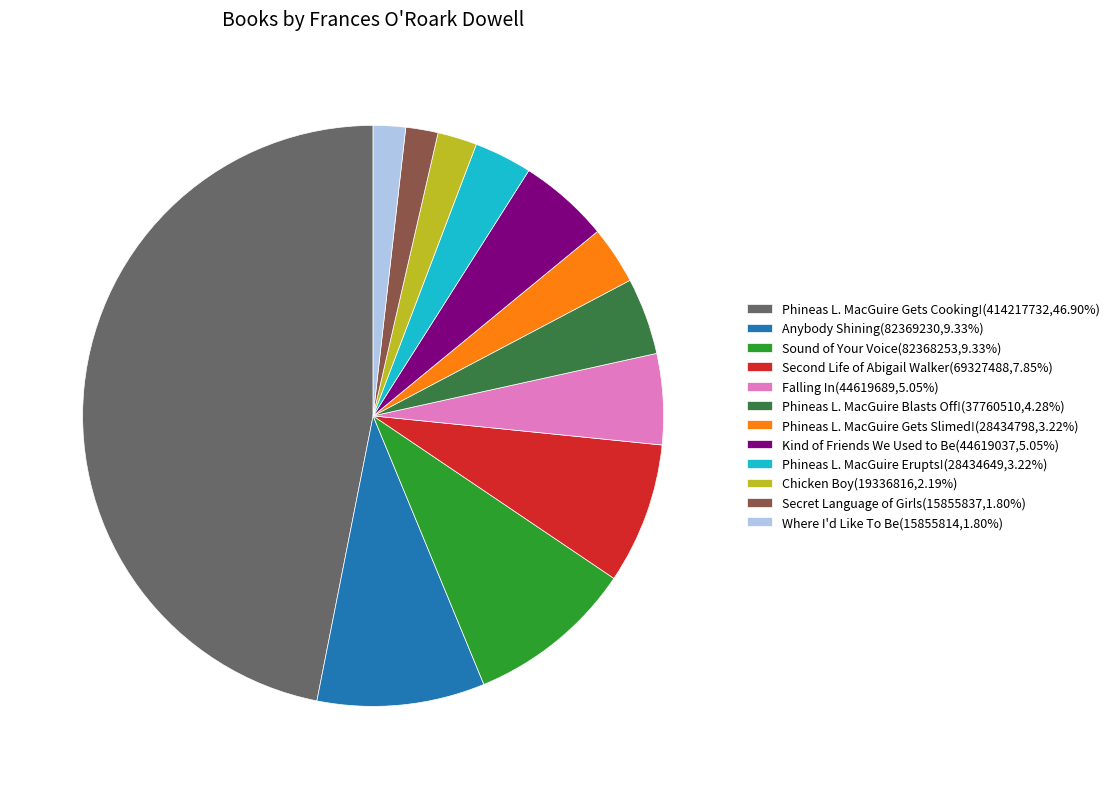

What is the ratio of the value at Chicken Boy(19336816,2.19%) to the value at Secret Language of Girls(15855837,1.80%)?

1.2